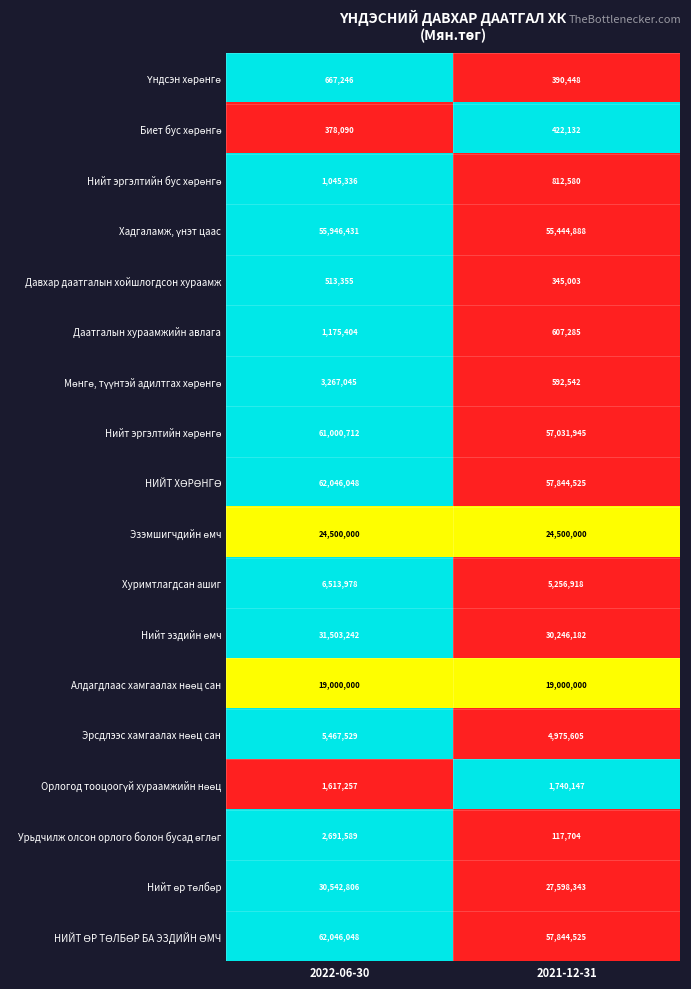

Is it true that Давхар даатгалын хойшлогдсон хураамж equals 206530 at 2021-12-31?

False